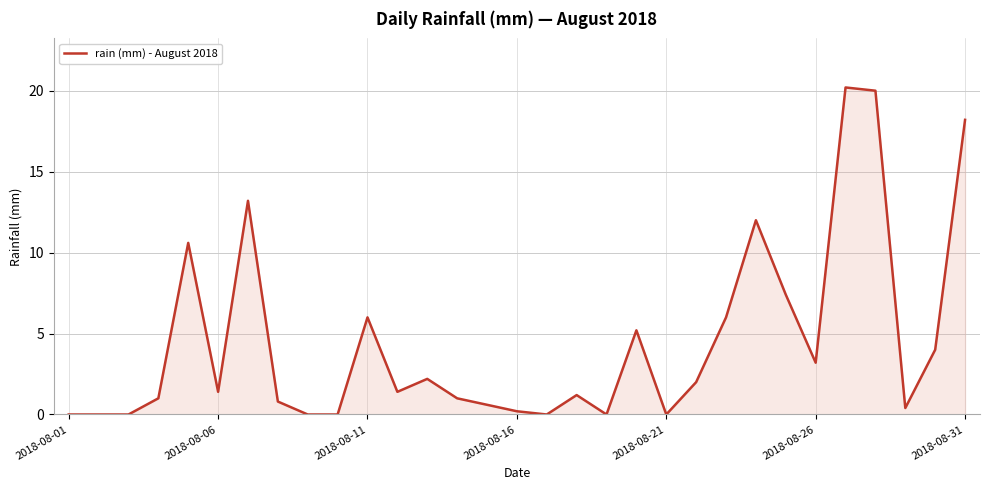

Does the chart display data point markers on the line(s)?

No